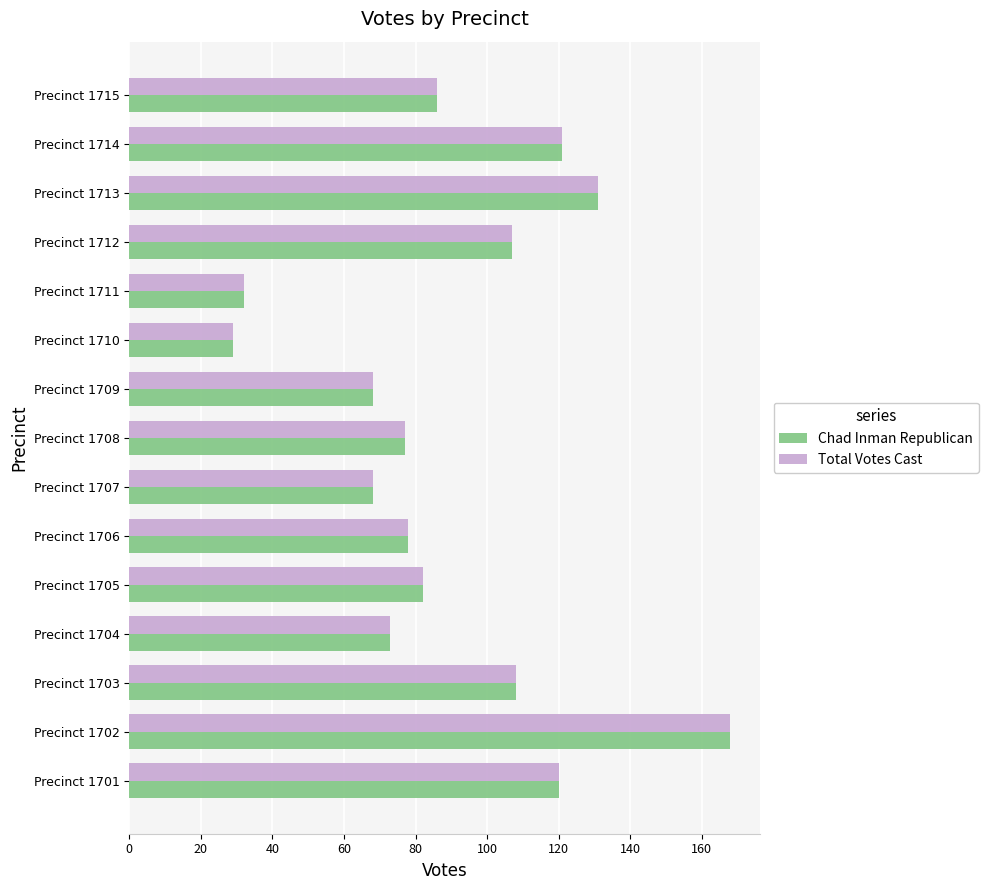

The Total Votes Cast series shows 29 at Precinct 1710. True or false?

True